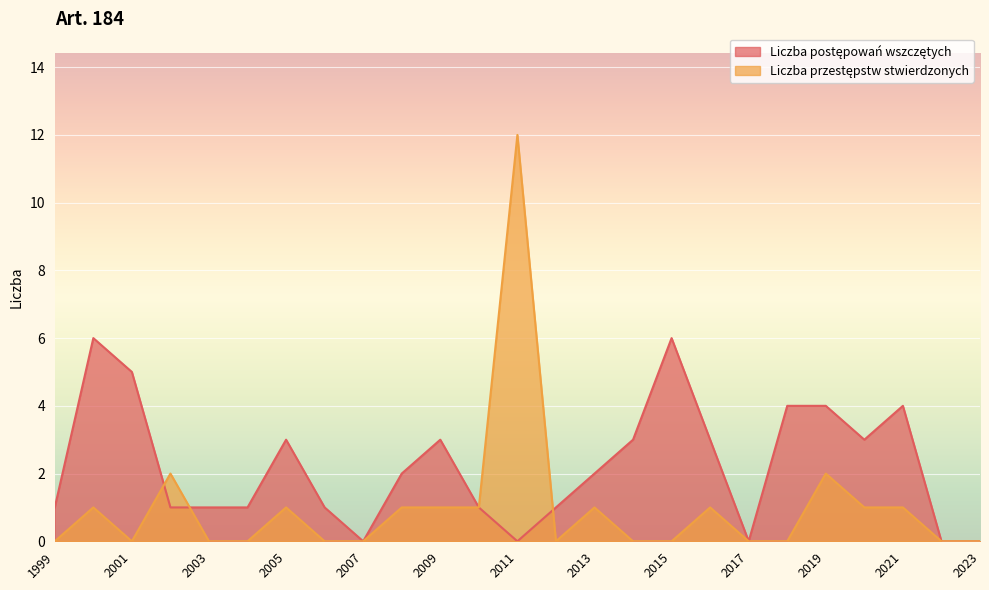

How many categories are shown in the chart?

25